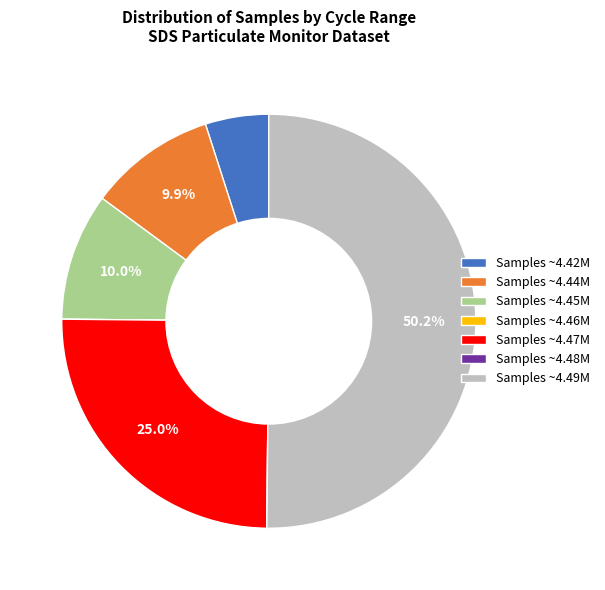

Do Samples ~4.44M and Samples ~4.45M together represent more than half of the pie?

No